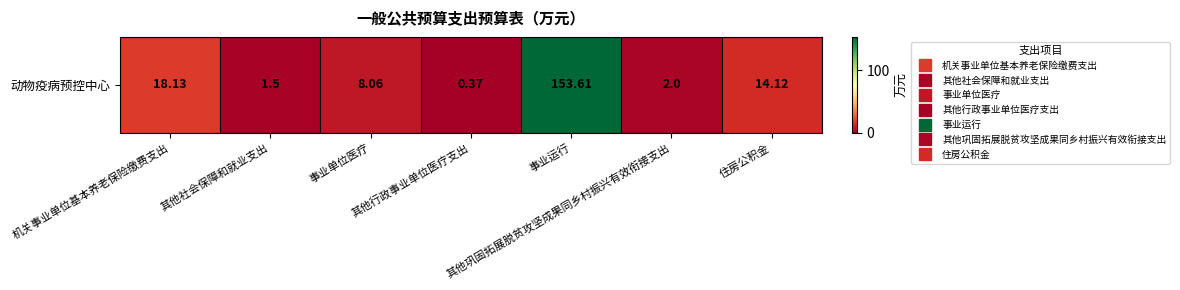

What is the minimum value shown in the chart?

0.4